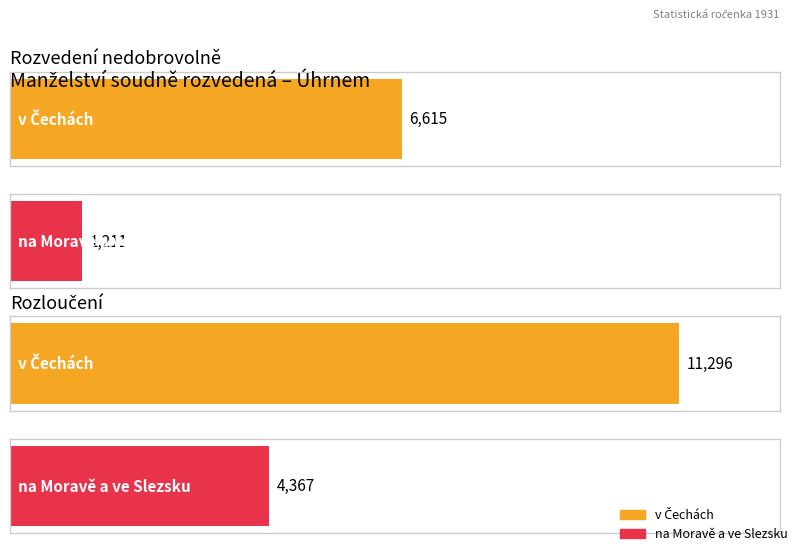

At how many categories does at least one series exceed 3940?

2